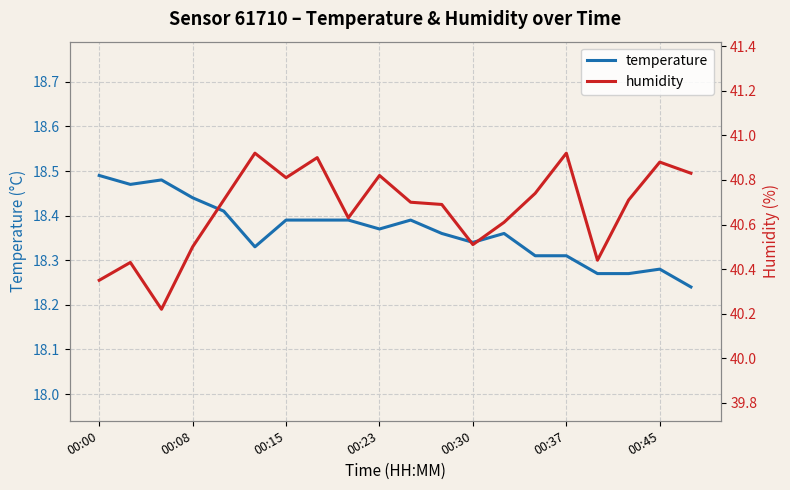

What is the value of the temperature point at the 9th from the left?

18.4